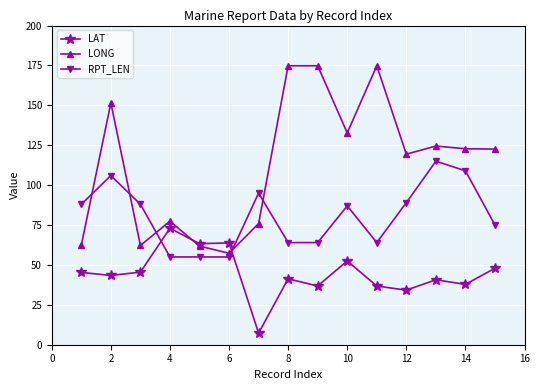

How many times do RPT_LEN and LONG cross each other?

5